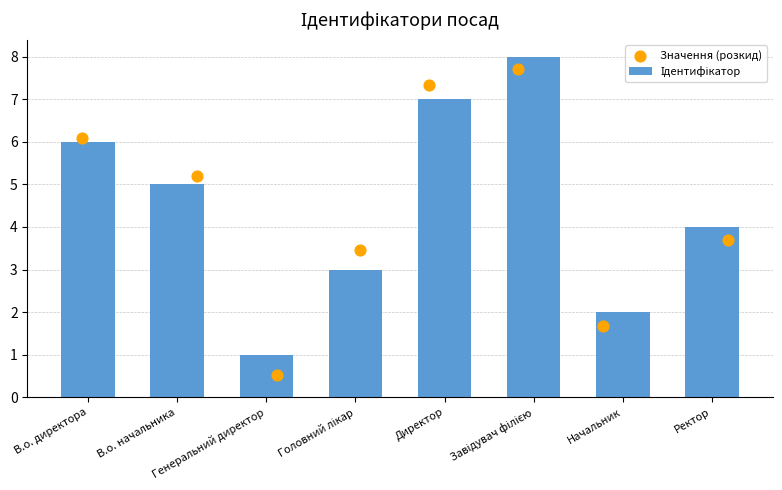

Which series contains the highest Y value?

Ідентифікатор